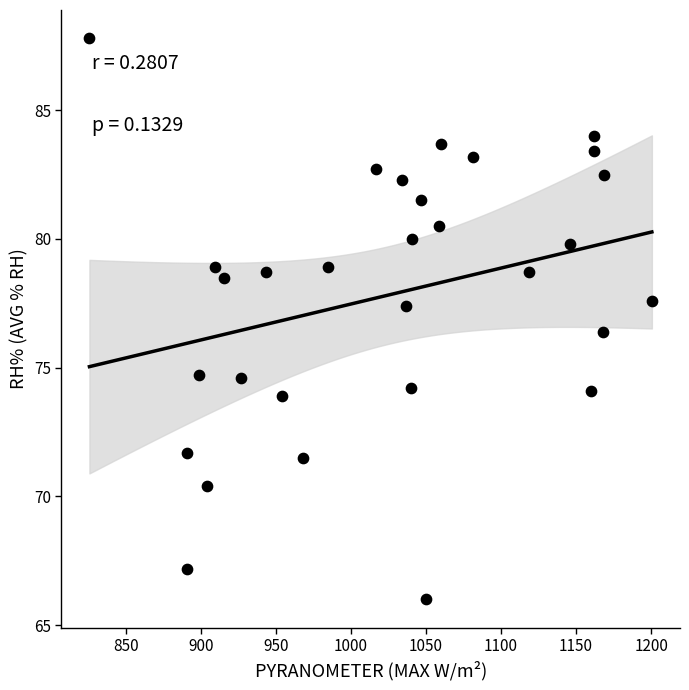

What Y value in the scatter plot is closest to 76?

76.4